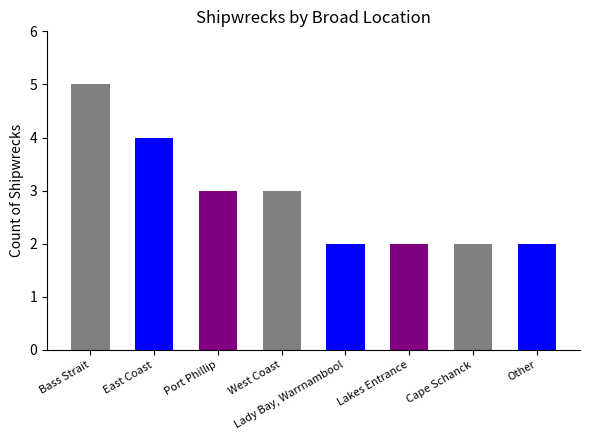

What is the difference between the second highest and second lowest values?

2